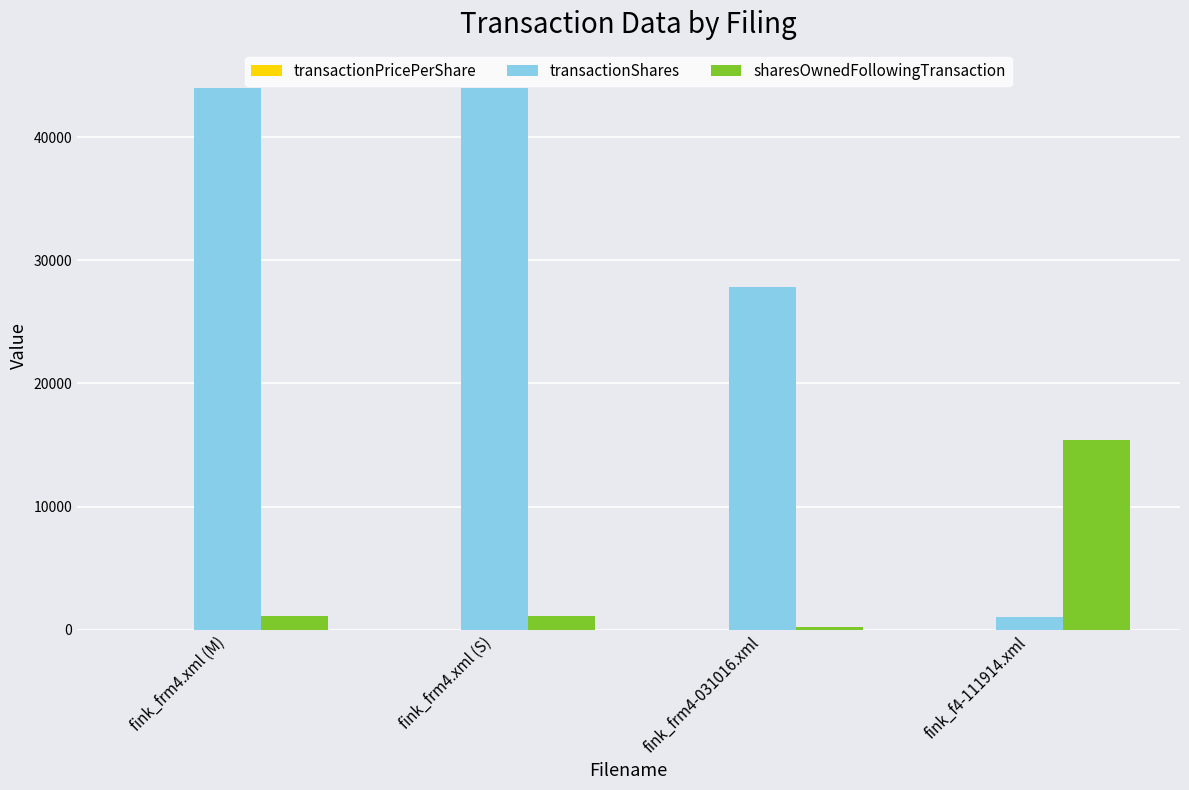

Are the bars grouped side by side (vs. stacked)?

Yes